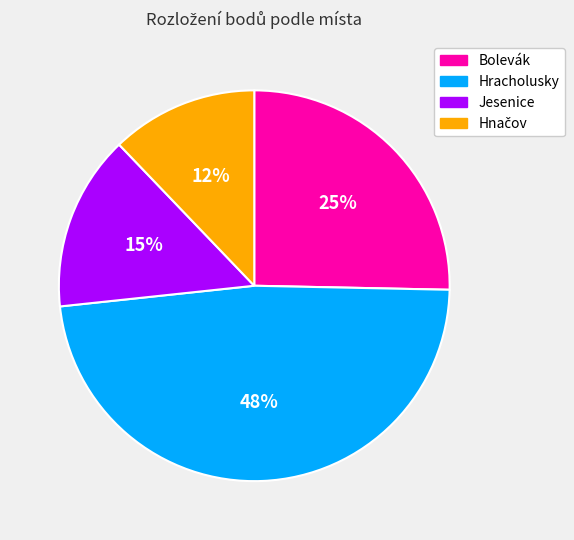

How many slices are in this pie chart?

4